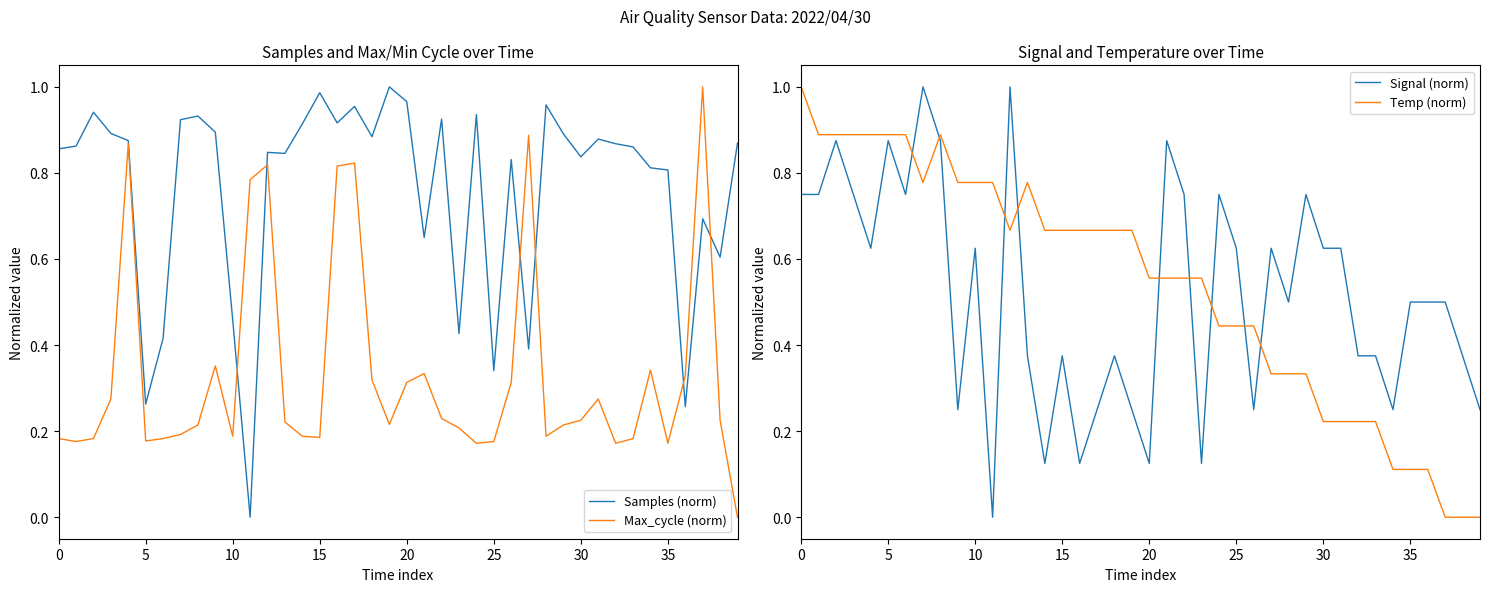

The Samples (norm) series shows 0.8 at 35. True or false?

True